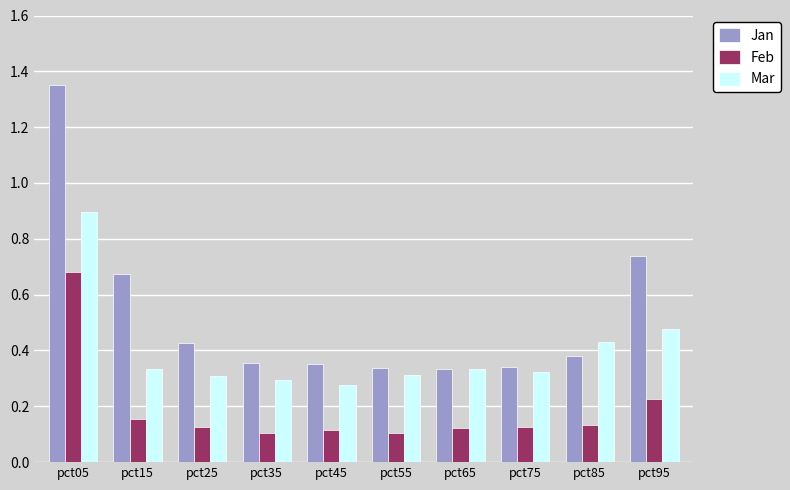

At how many categories does at least one series exceed 0?

10